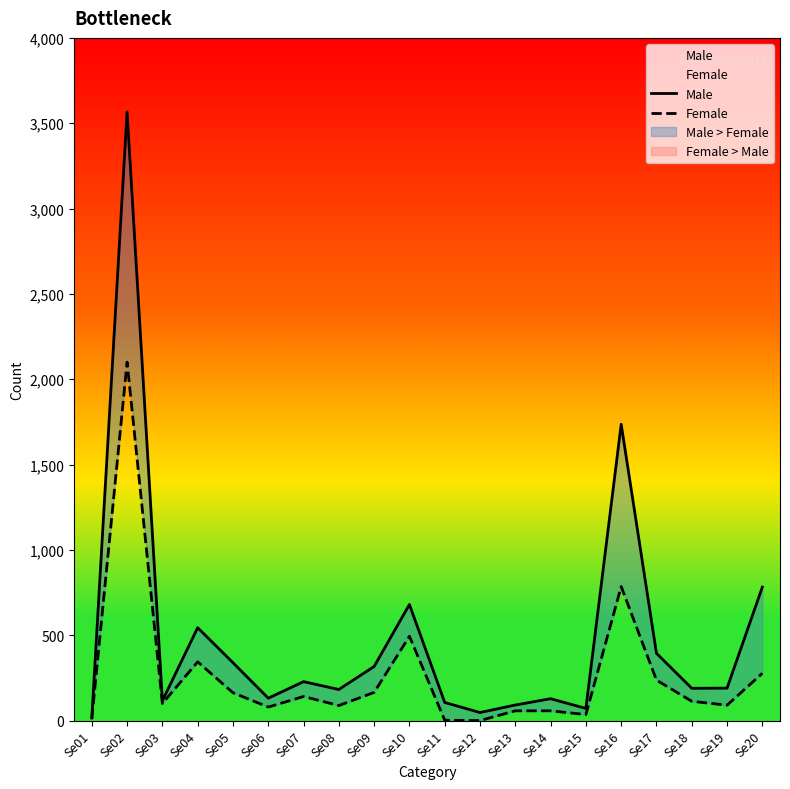

What is the lowest value of the Male series?

15